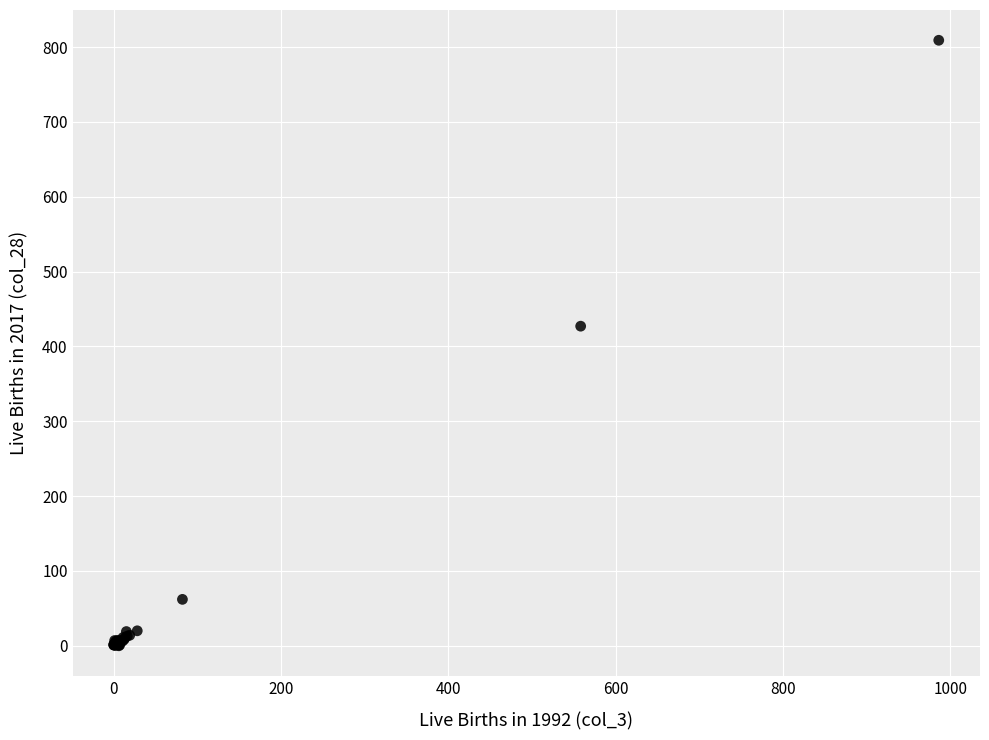

What Y value in the scatter plot is closest to 404?

427